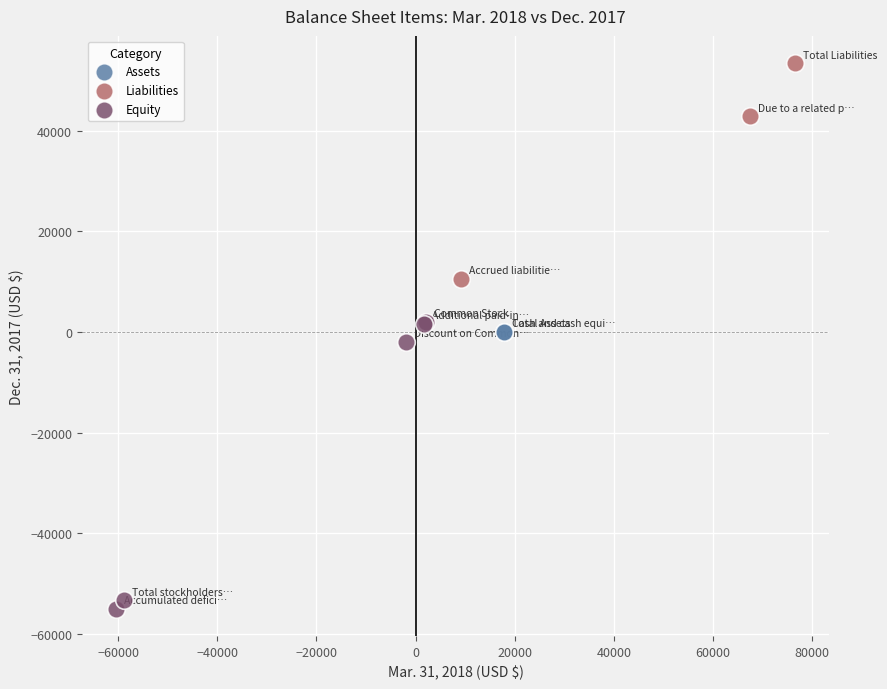

Which series contains the lowest Y value?

Equity